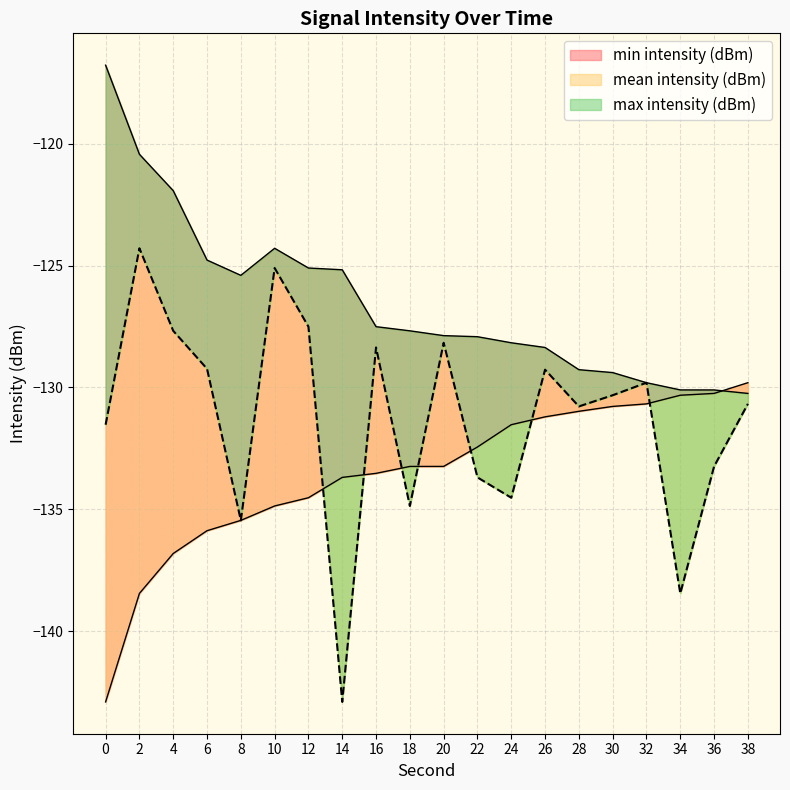

What is the value of the min intensity (dBm) point at the 2nd from the left?

-138.5